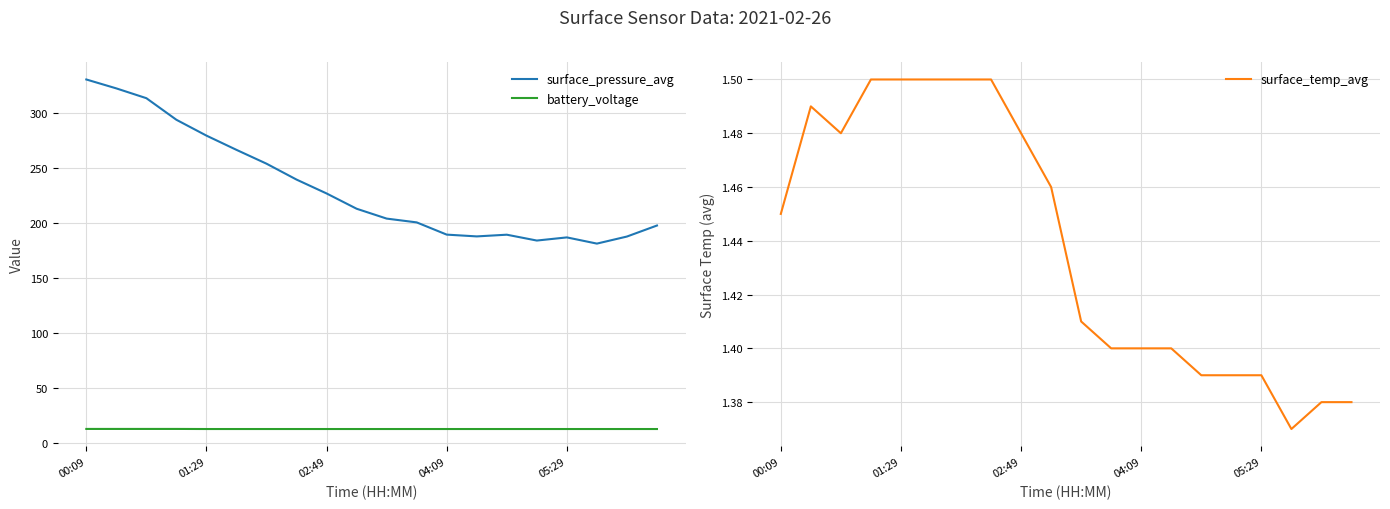

True or false: surface_pressure_avg and battery_voltage intersect in this chart.

False